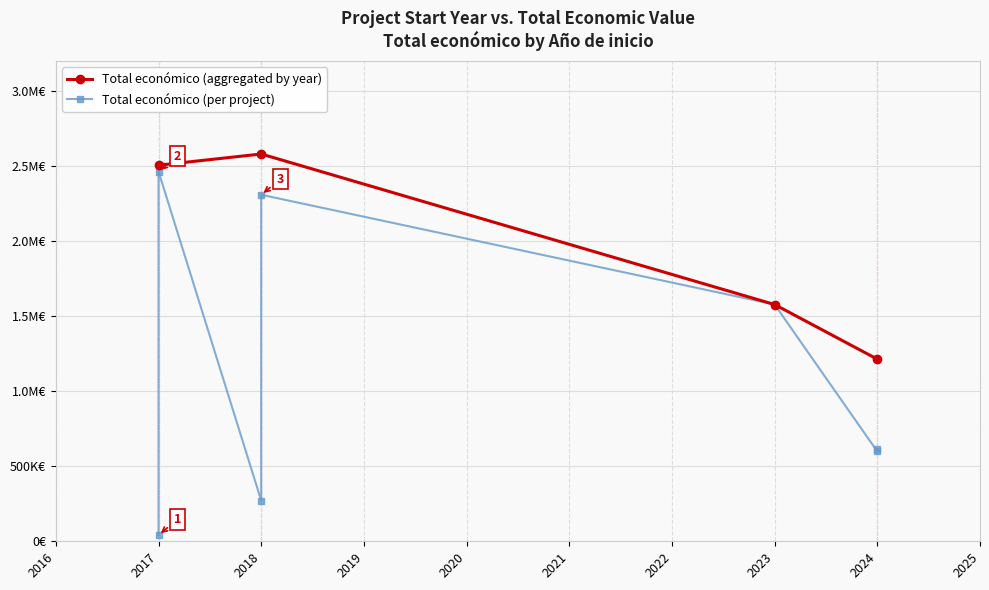

True or false: the data shows 598597 at 2024.

True